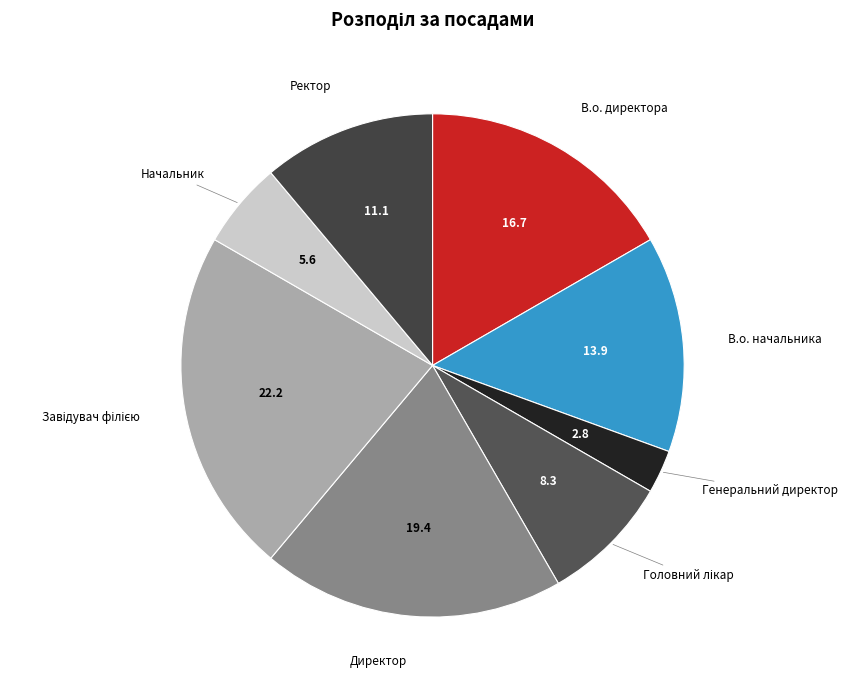

How many slices are in this pie chart?

8